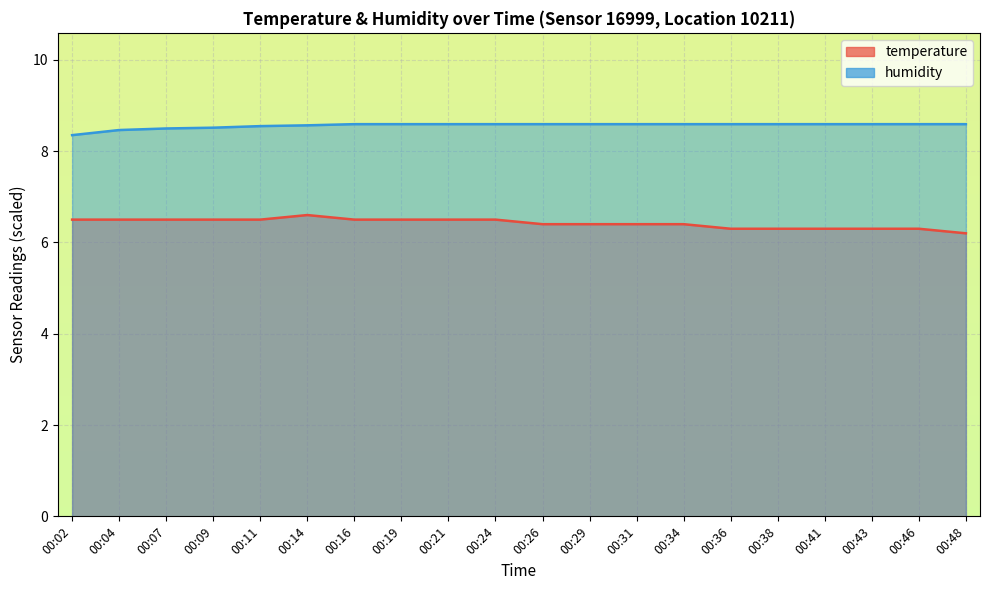

True or false: temperature and humidity cross at least once.

False